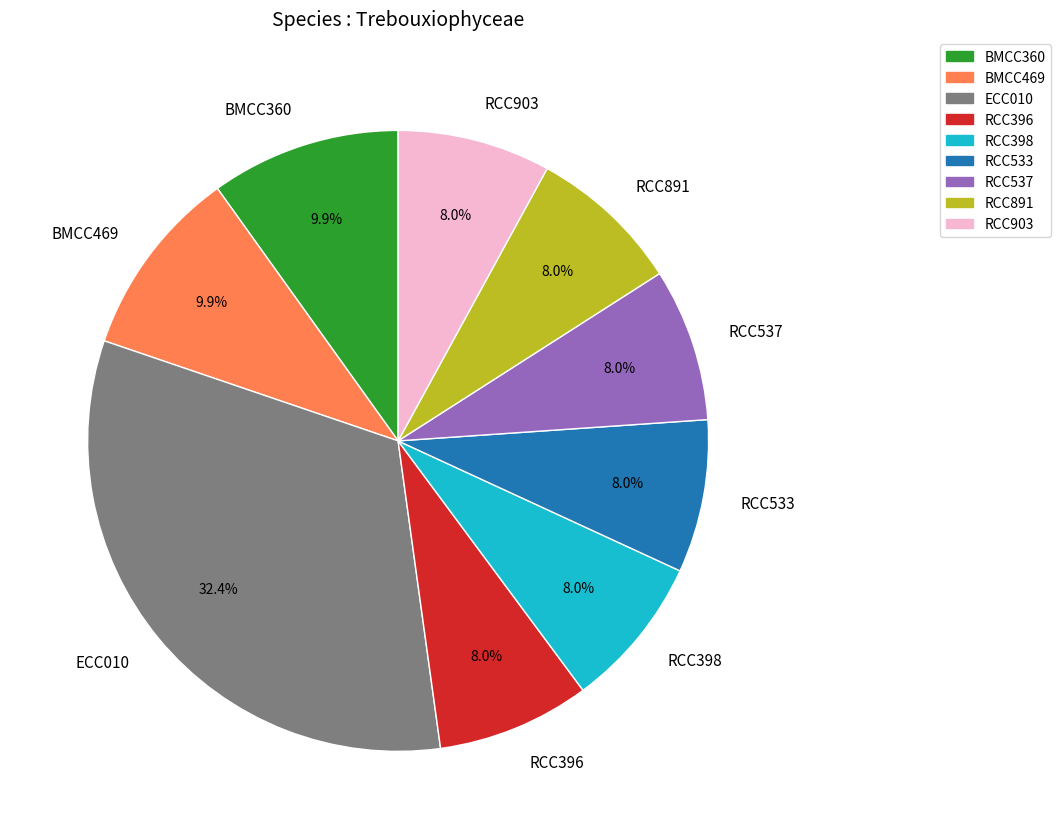

Which category has the biggest portion of the pie?

ECC010